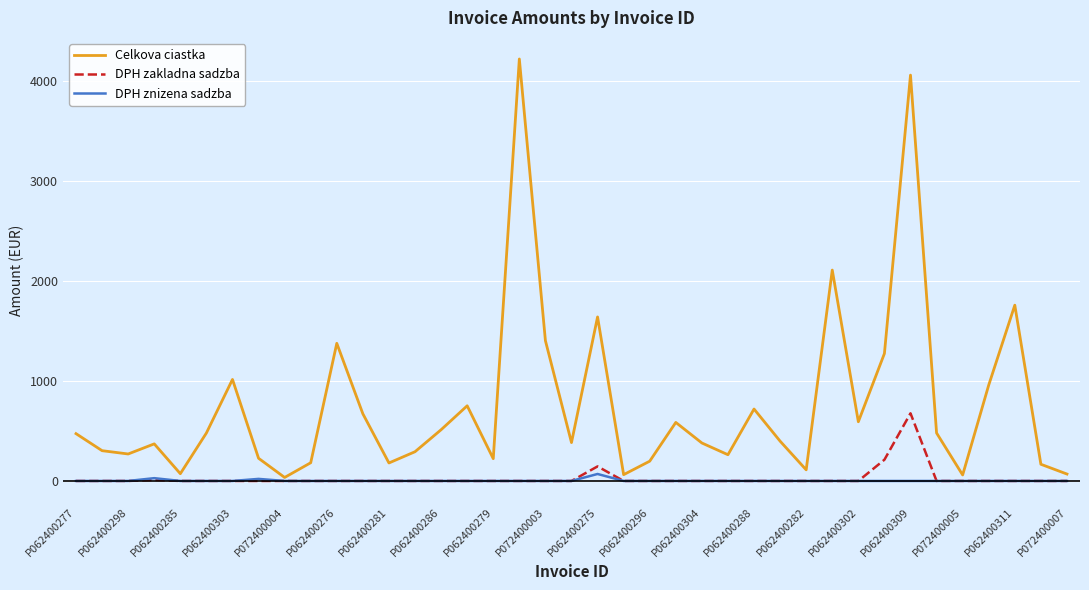

How many interior local valleys does the Celkova ciastka series have?

11